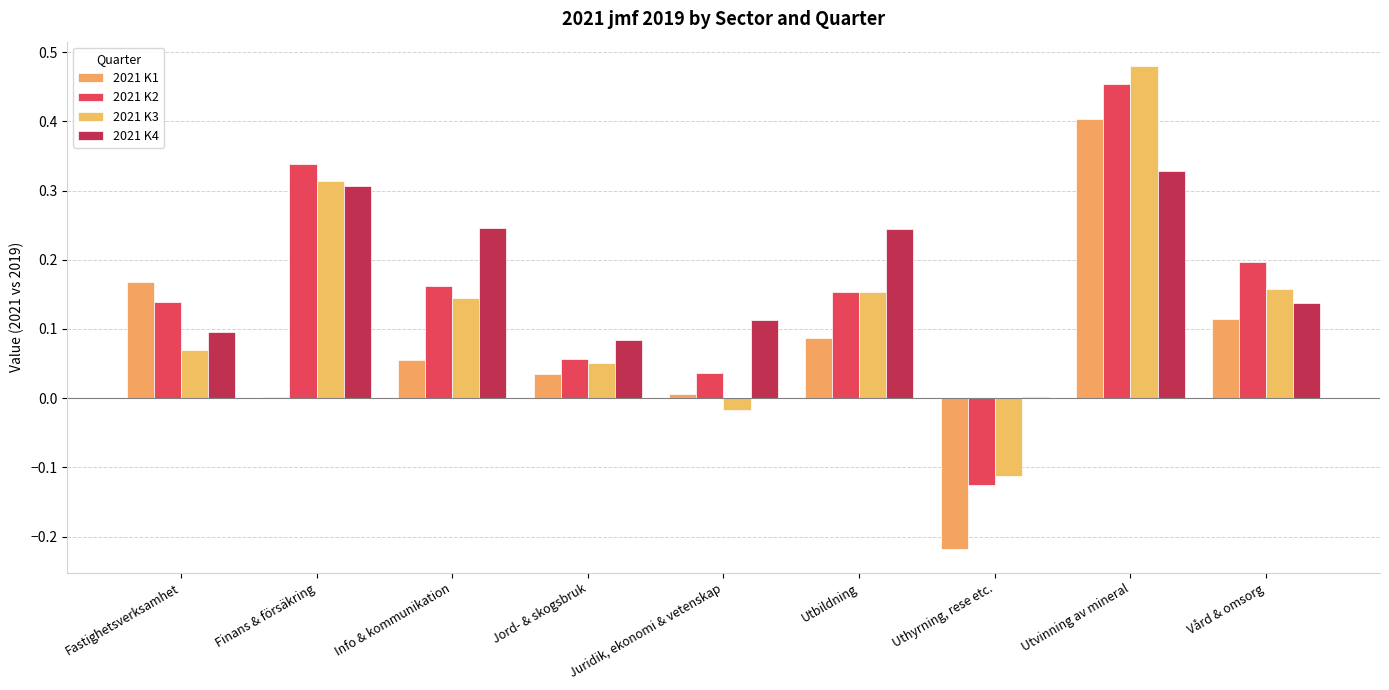

At Juridik, ekonomi & vetenskap, list the series in order from largest to smallest.

2021 K4, 2021 K2, 2021 K1, 2021 K3